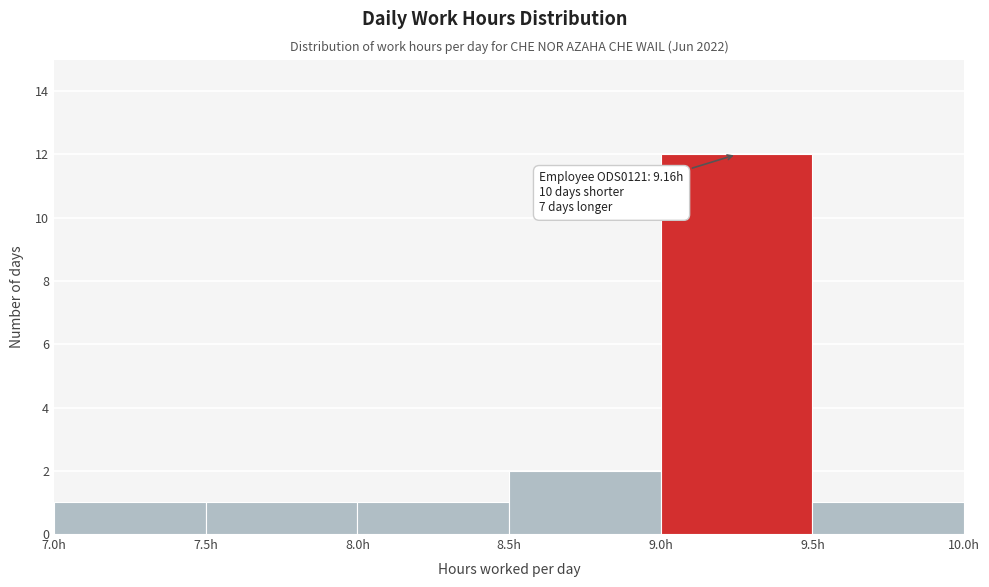

Which range on the x-axis has the tallest bar?

9.0 to 9.5